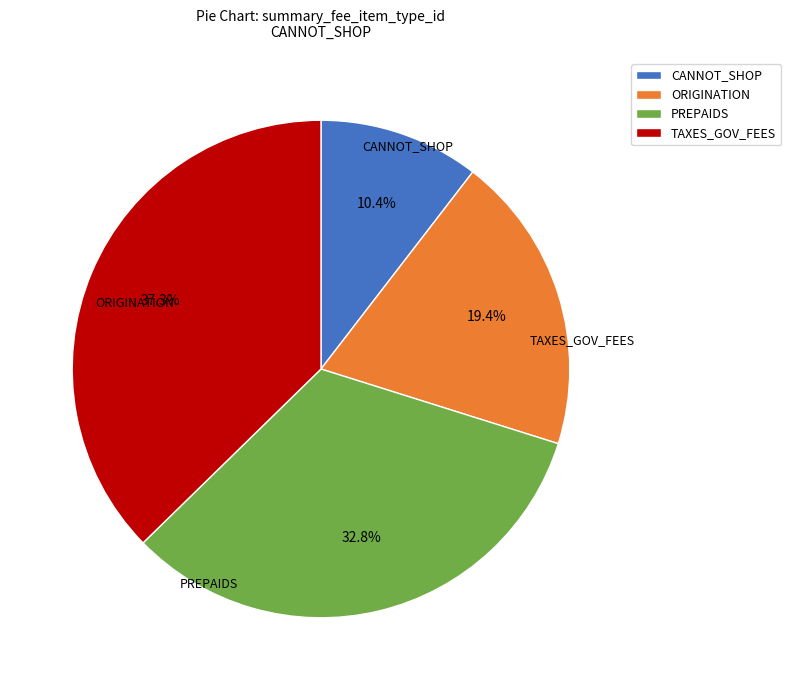

Which slice is the smallest?

CANNOT_SHOP